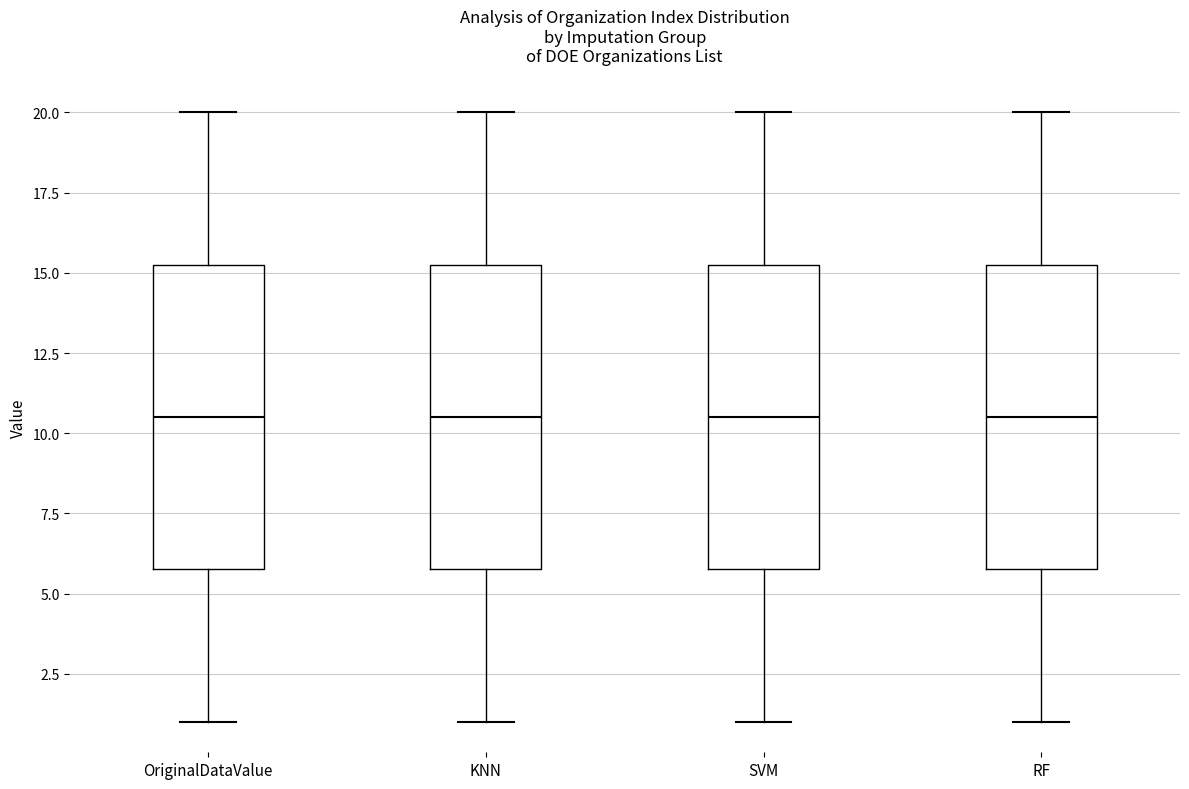

Reading left to right, read every box against the y-axis: the position of its median line, the range the box covers, and the ends of its whiskers. The values are not printed on the chart, so give them approximately, as read against the axis.

OriginalDataValue: median 10.5, box 6.0 to 15.5, whiskers 1.0 to 20.0
KNN: median 10.5, box 6.0 to 15.5, whiskers 1.0 to 20.0
SVM: median 10.5, box 6.0 to 15.5, whiskers 1.0 to 20.0
RF: median 10.5, box 6.0 to 15.5, whiskers 1.0 to 20.0